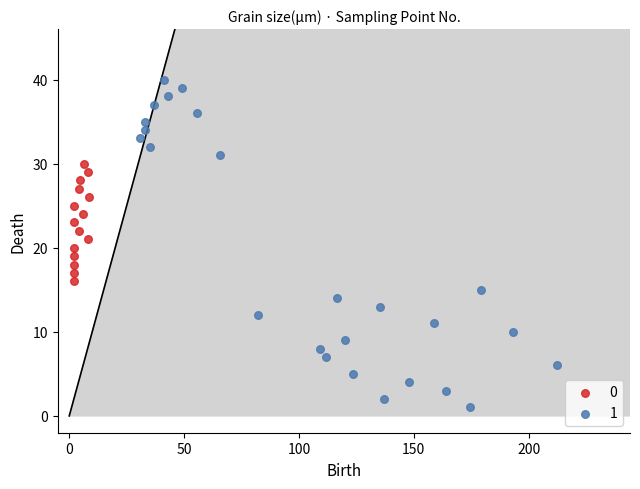

What are all the series names shown in the legend?

0, 1